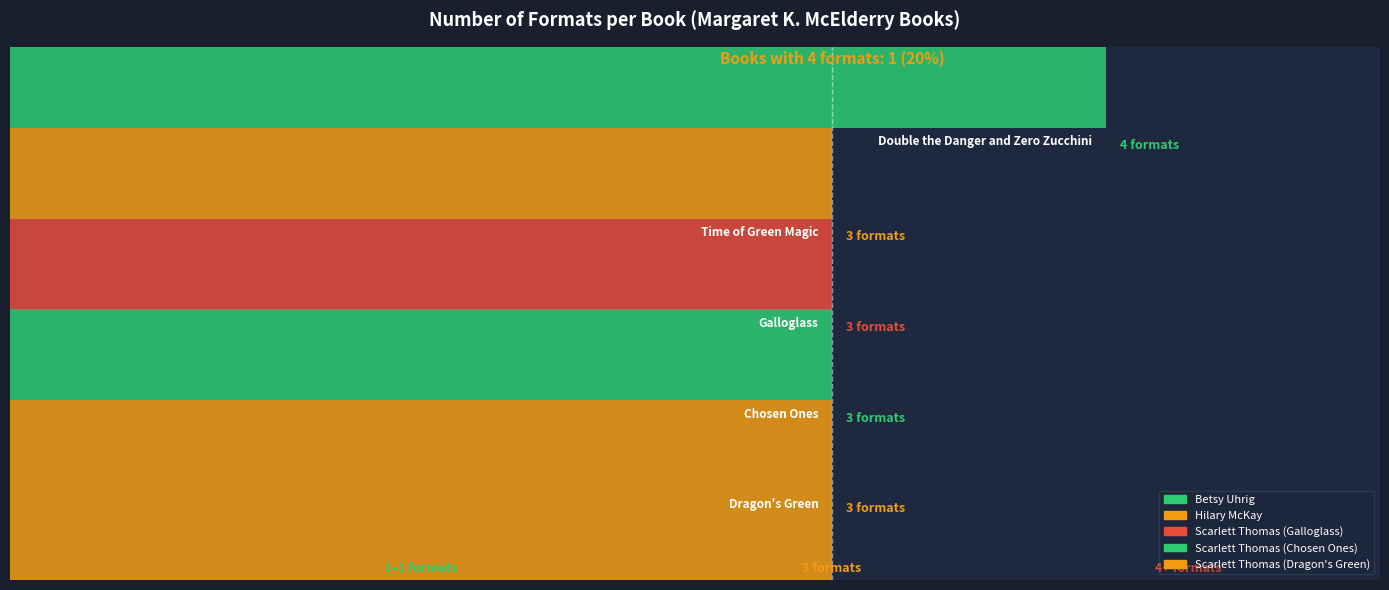

At which label is the value closest to 3?

Hilary McKay